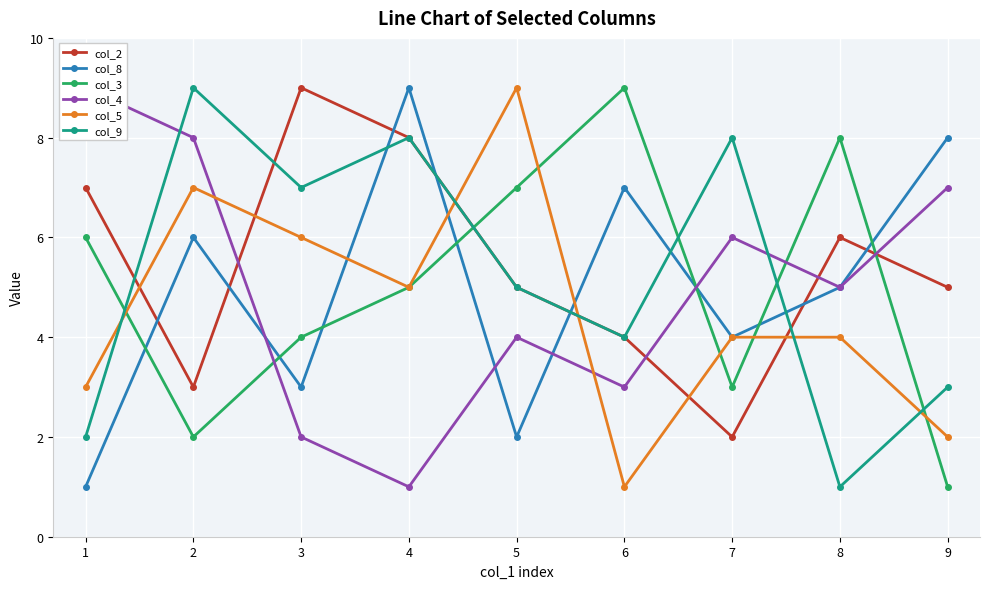

How many series are shown in this chart?

6